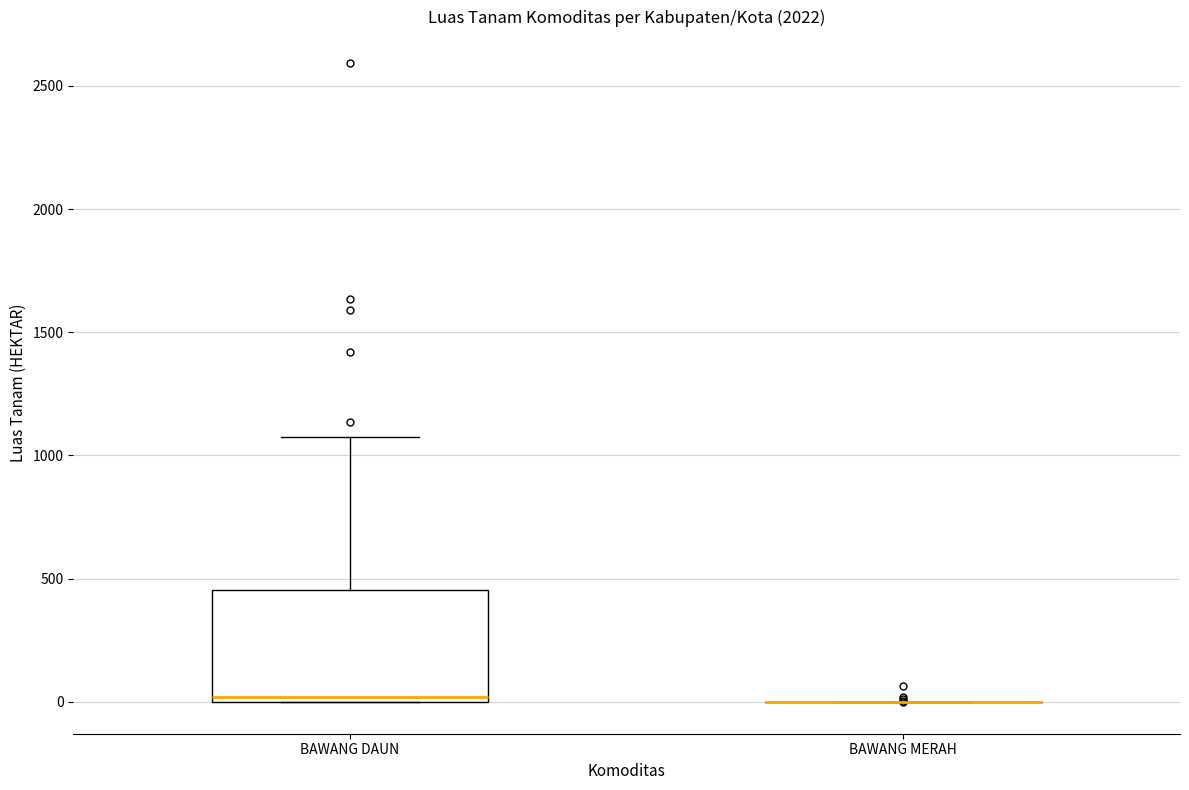

Reading left to right, read every box against the y-axis: the position of its median line, the range the box covers, and the ends of its whiskers. The values are not printed on the chart, so give them approximately, as read against the axis.

BAWANG DAUN: median 0 (just above the box's lower edge), box 0 to 450, whiskers 0 to 1100
BAWANG MERAH: box collapsed to a line at 0, whiskers 0 to 0